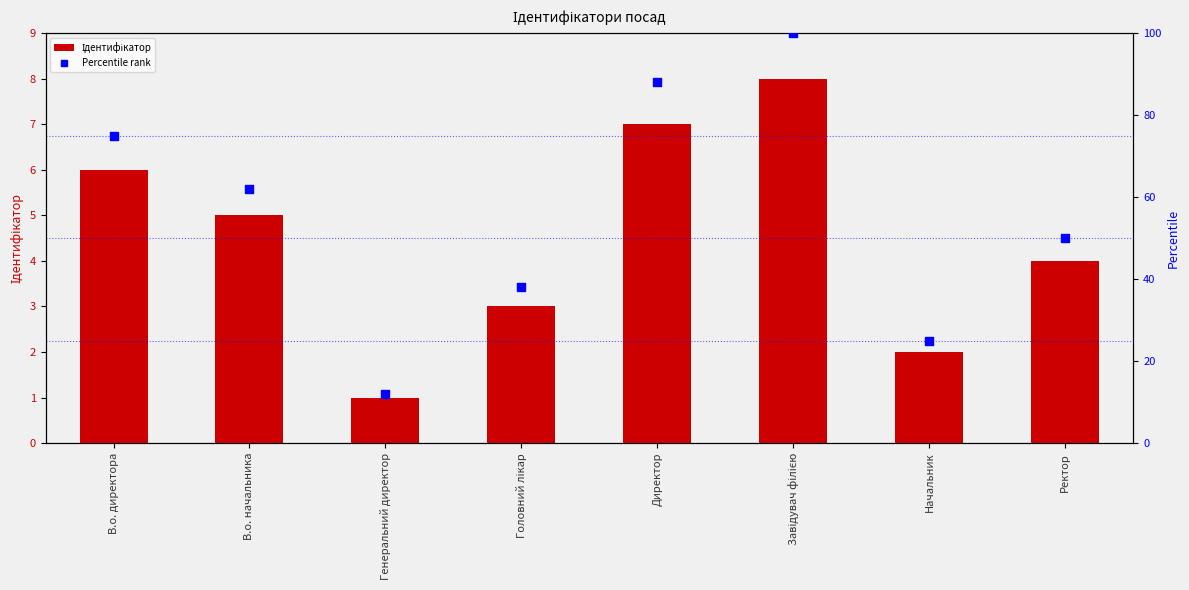

Which series has the largest Y range (max minus min)?

Percentile rank